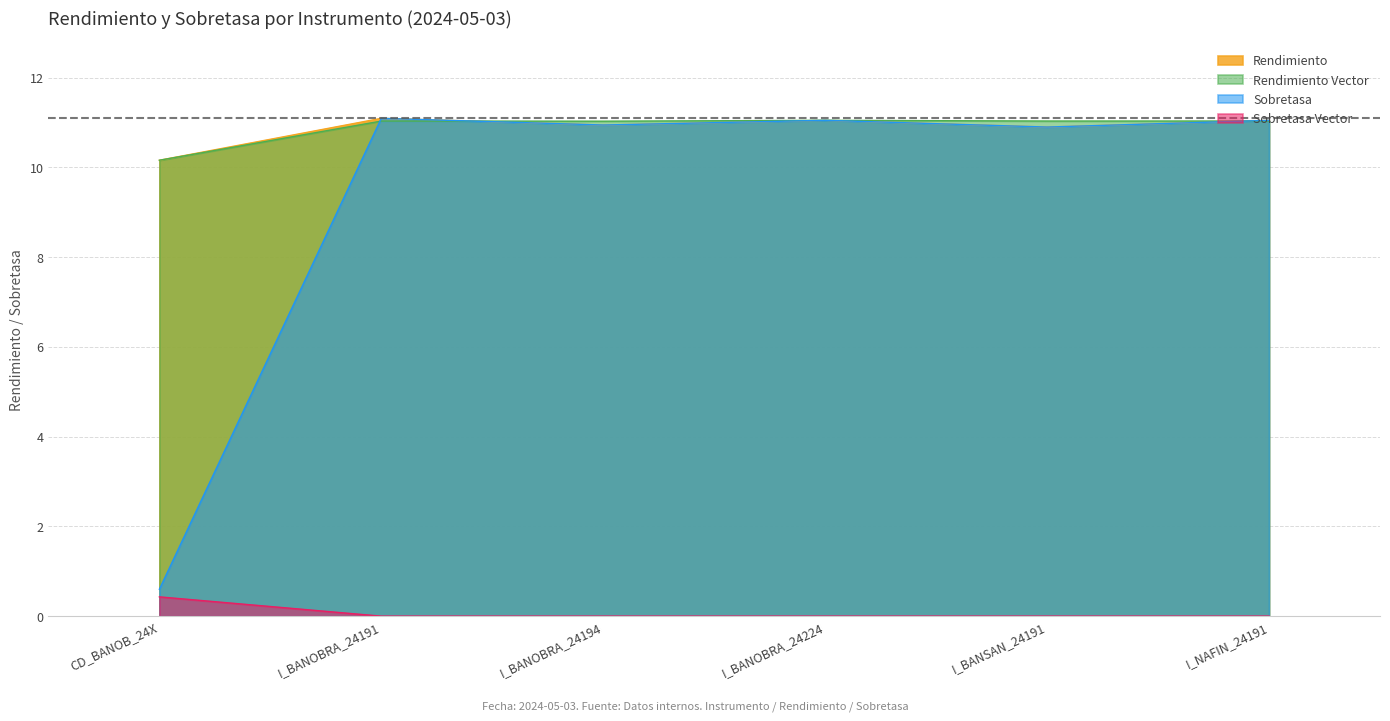

Where is Rendimiento nearest to the value 10?

CD_BANOB_24X